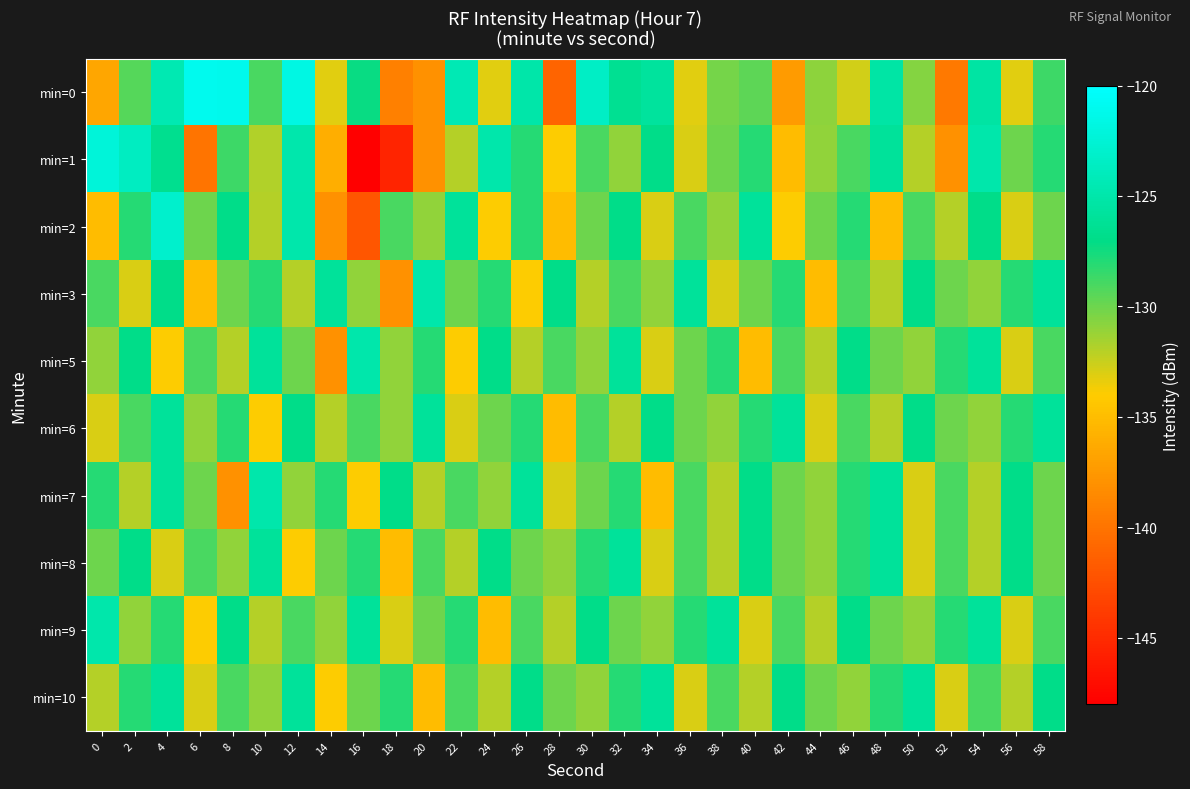

What is the greatest value displayed?

-121.0